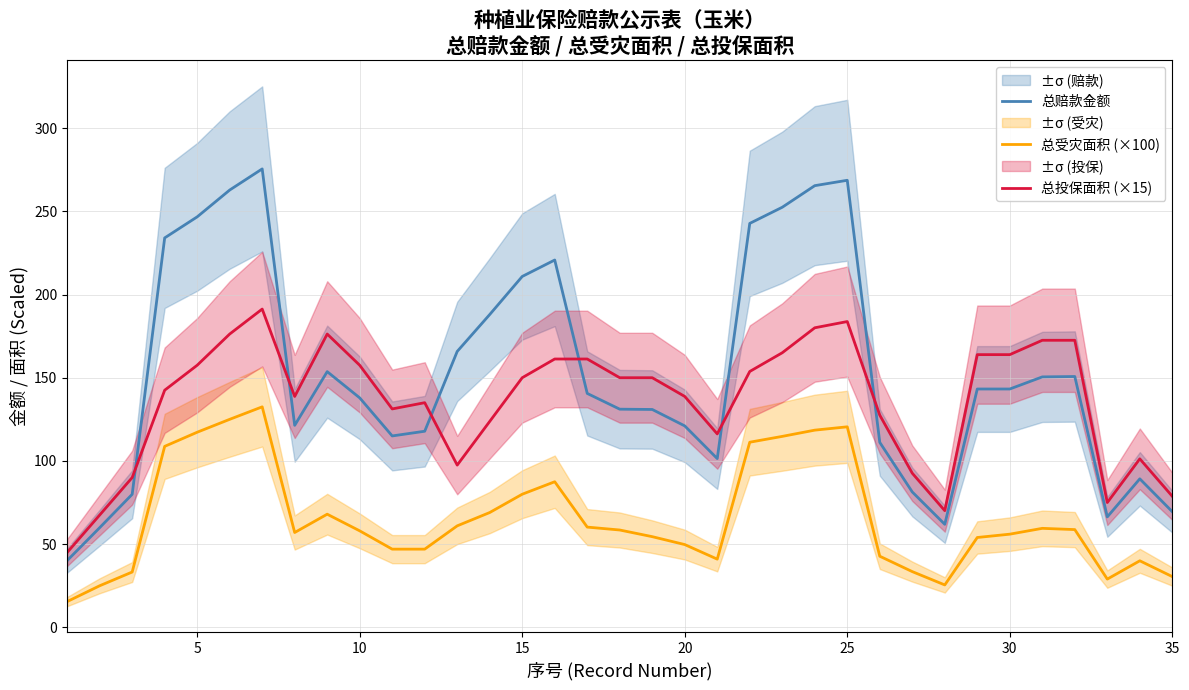

Which series has the largest total across all categories?

总赔款金额